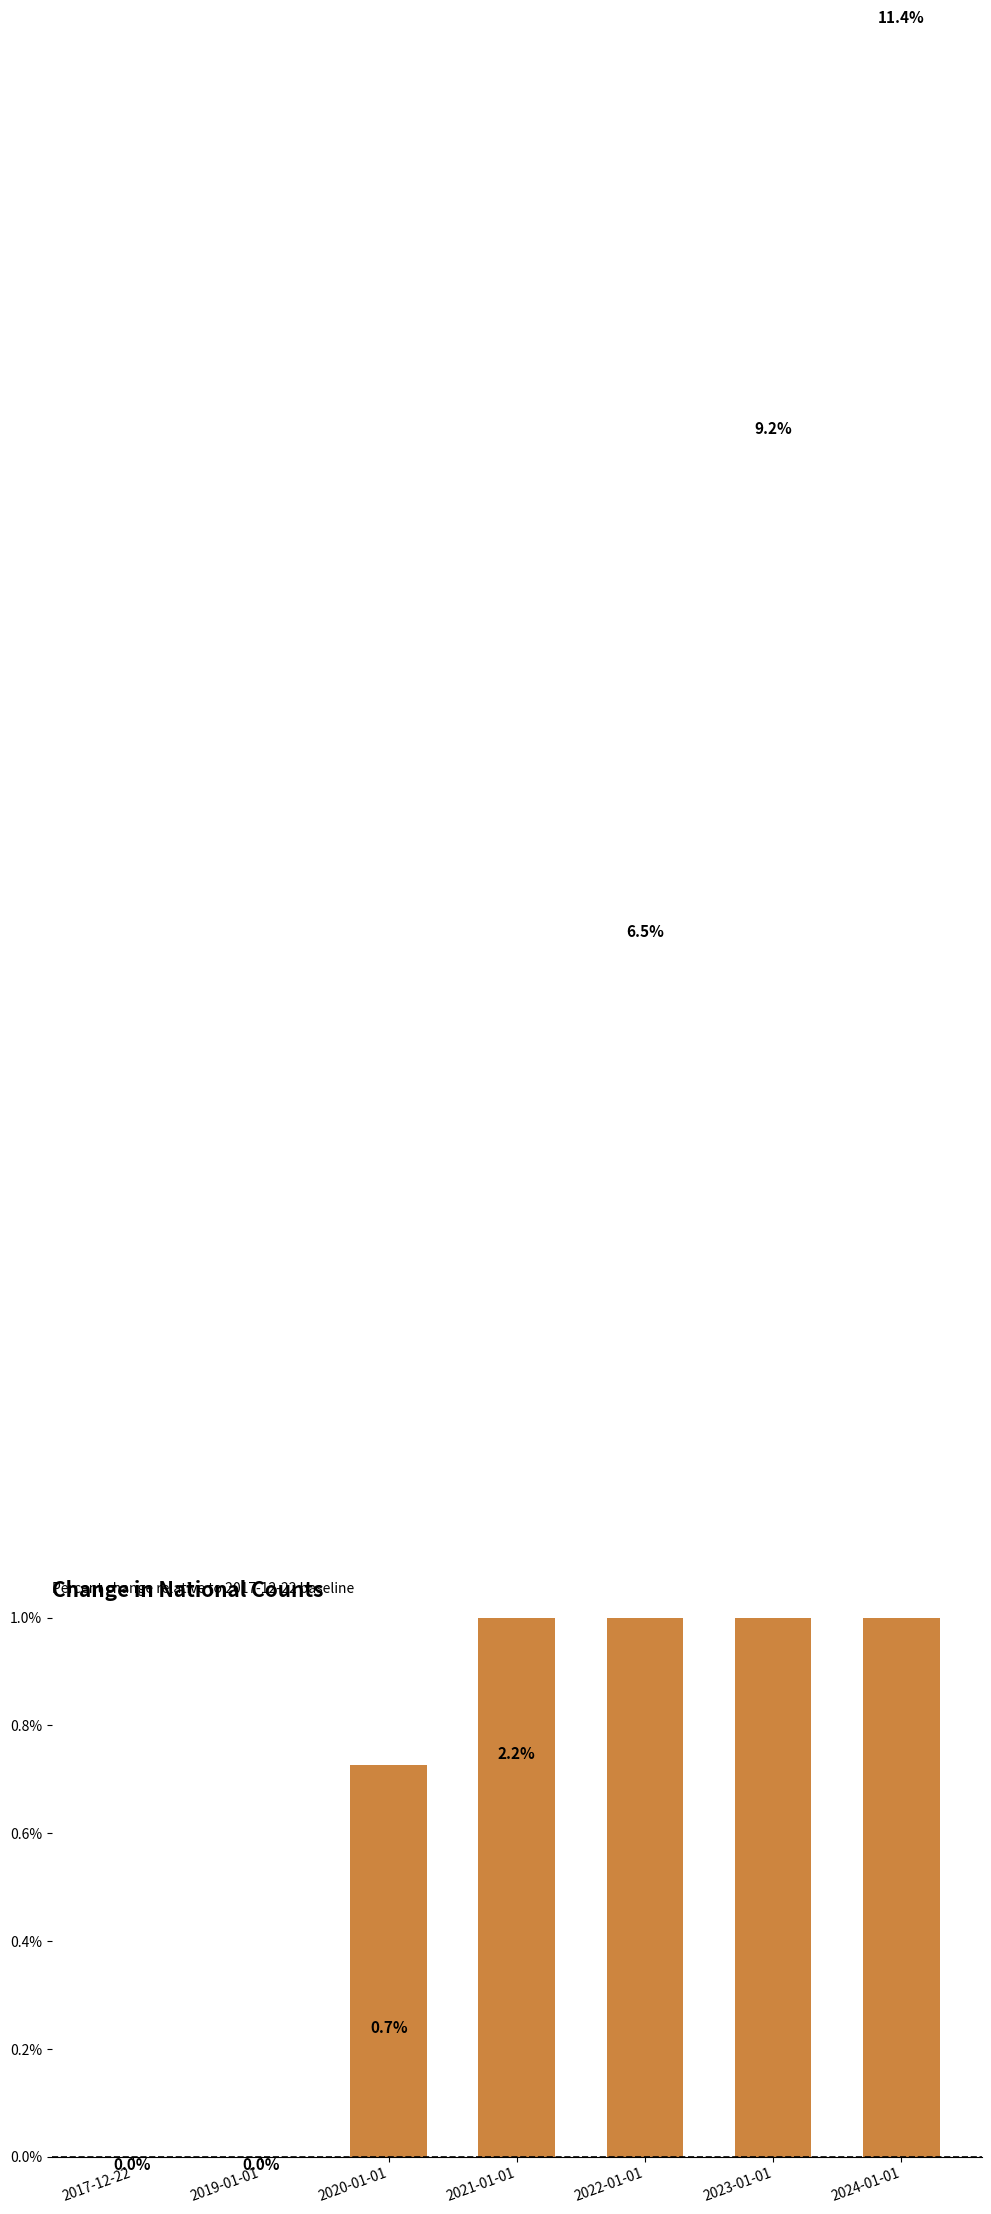

The chart shows a value of 2.2 at 2021-01-01. True or false?

True